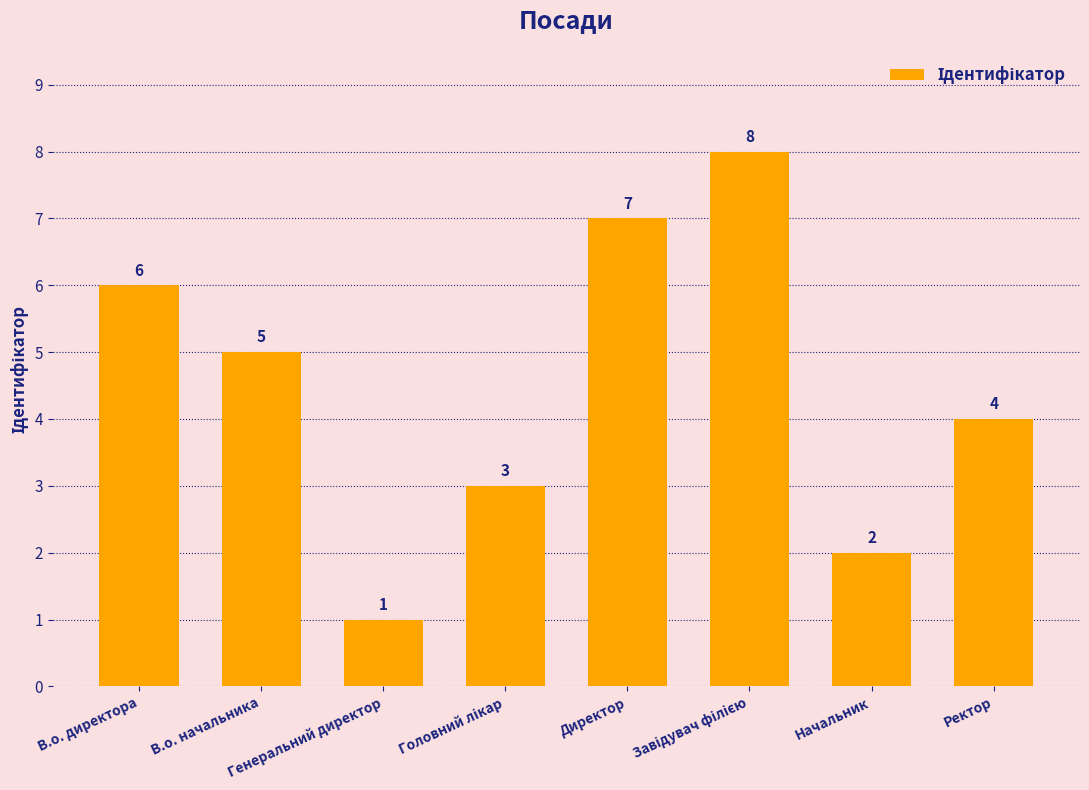

Count the number of categories in the chart.

8